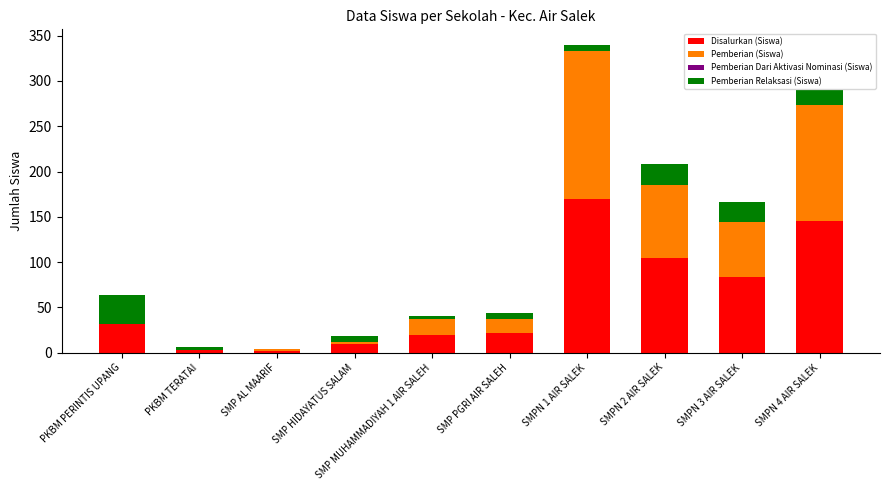

At which category is the sum across all series the highest?

SMPN 1 AIR SALEK